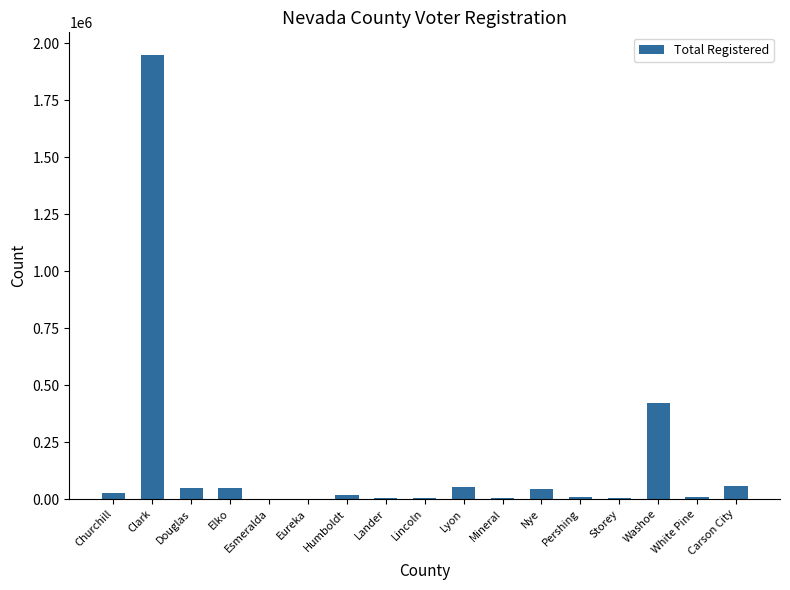

Approximately how many times larger is the value at Carson City compared to Mineral?

11.6